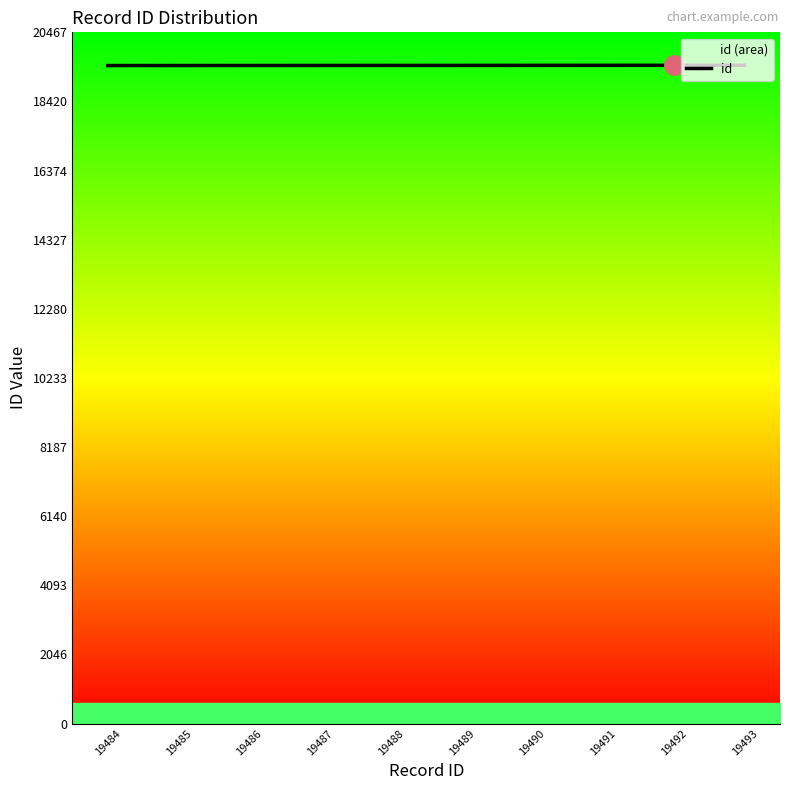

The chart shows a value of 29704 at 19486. True or false?

False